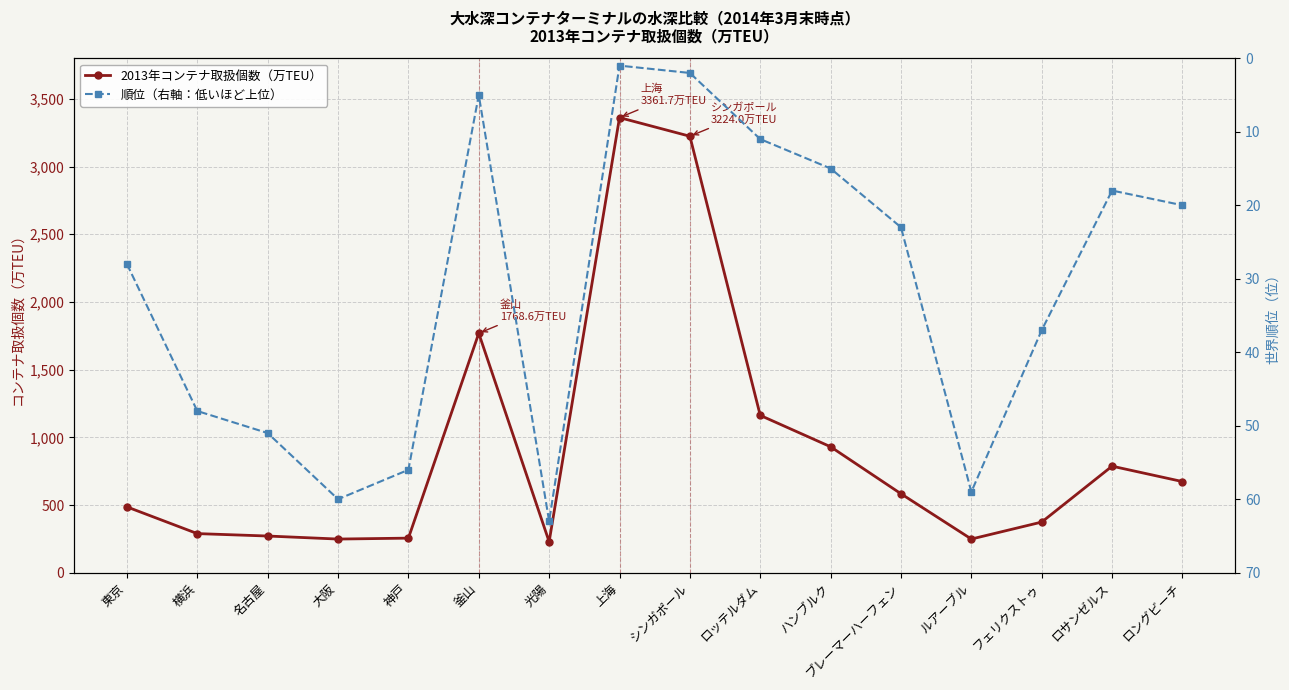

What are all the series names shown in the legend?

2013年コンテナ取扱個数（万TEU）, 順位（右軸：低いほど上位）